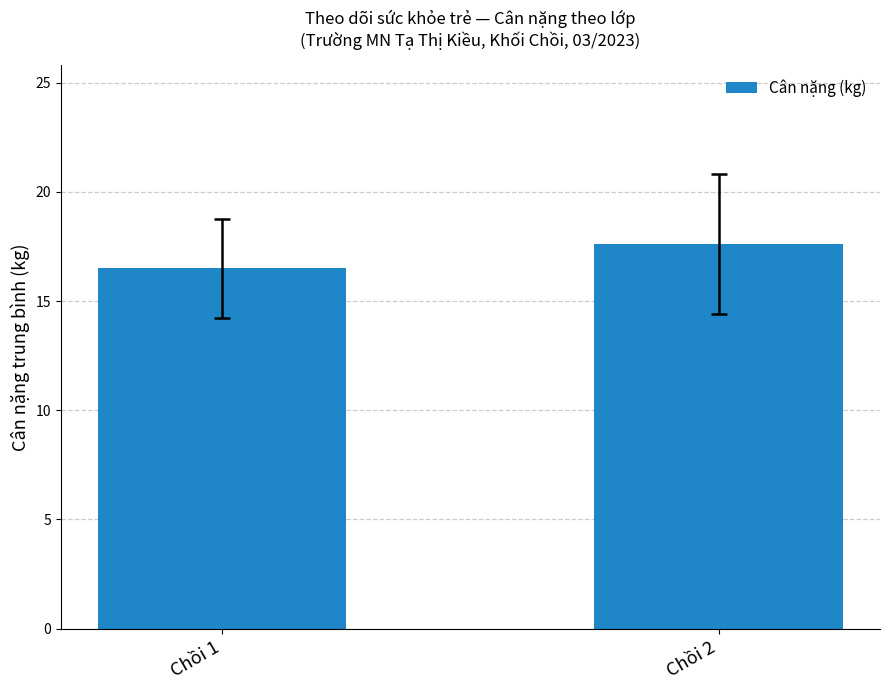

How many bars are there in total?

2